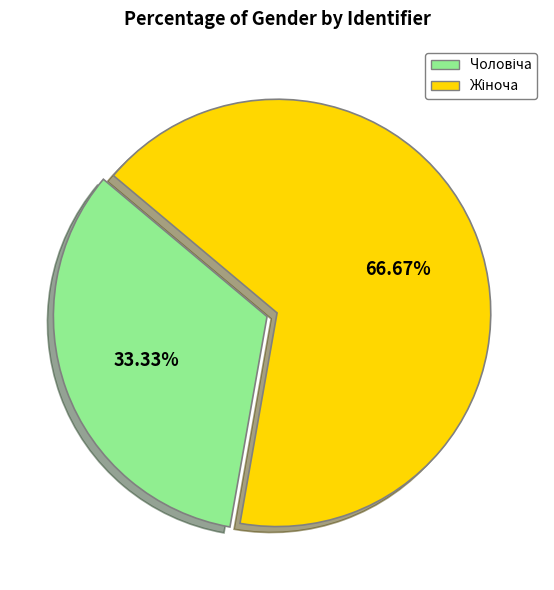

Does any single category account for the majority?

Yes